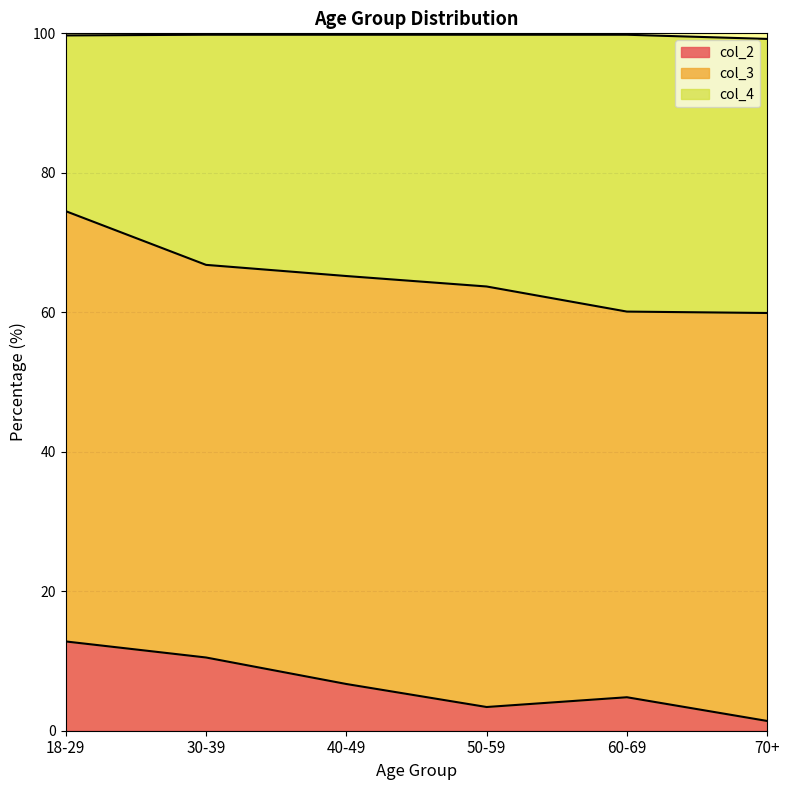

How many lines are shown in the chart?

3